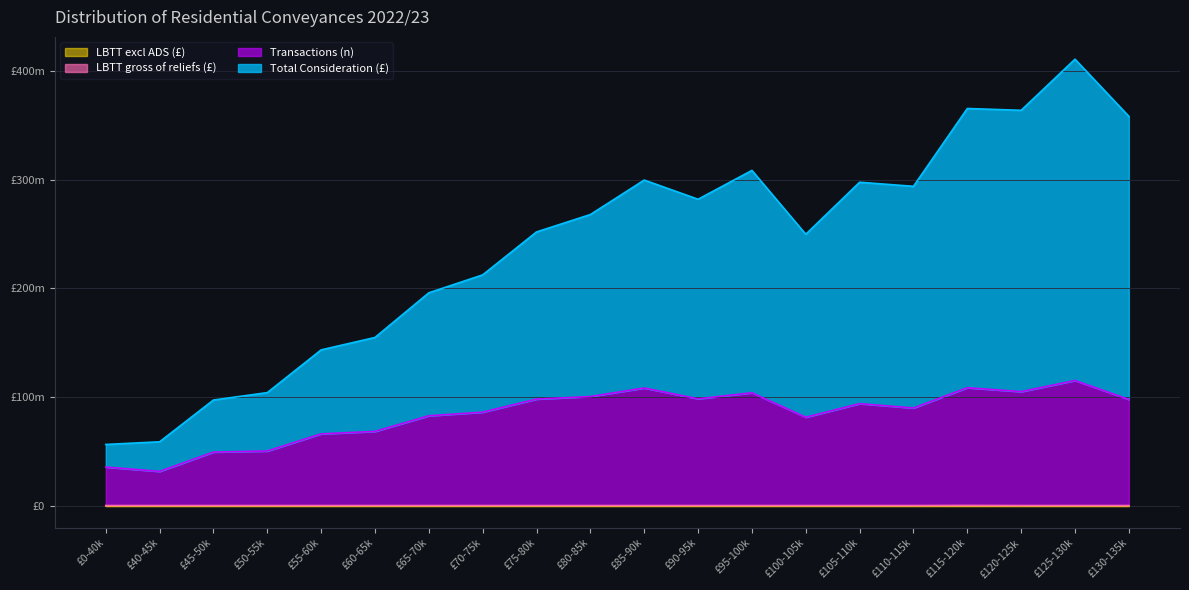

True or false: LBTT gross of reliefs (£) has a value of 54636 at £55-60k.

False